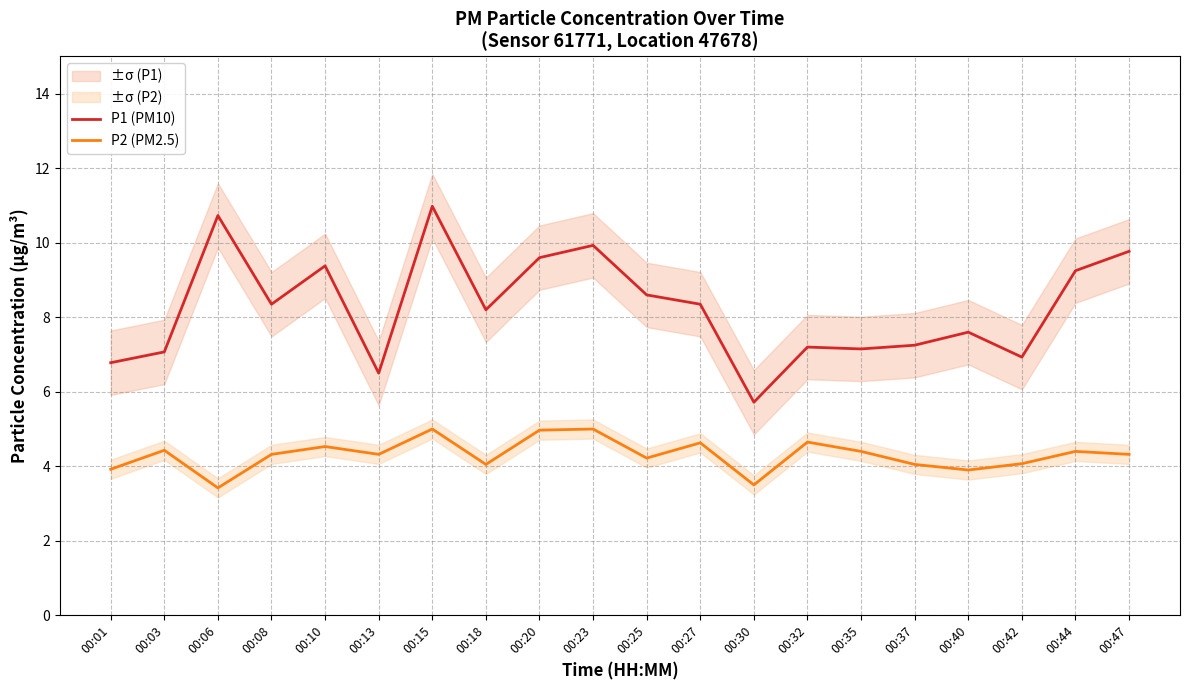

Reading right to left, what are all the values shown in this chart?

P1 (PM10): 00:47=9.8	00:44=9.2	00:42=6.9	00:40=7.6	00:37=7.2	00:35=7.2	00:32=7.2	00:30=5.7	00:27=8.3	00:25=8.6	00:23=9.9	00:20=9.6	00:18=8.2	00:15=11.0	00:13=6.5	00:10=9.4	00:08=8.3	00:06=10.7	00:03=7.1	00:01=6.8
P2 (PM2.5): 00:47=4.3	00:44=4.4	00:42=4.1	00:40=3.9	00:37=4.0	00:35=4.4	00:32=4.7	00:30=3.5	00:27=4.6	00:25=4.2	00:23=5.0	00:20=5.0	00:18=4.0	00:15=5.0	00:13=4.3	00:10=4.5	00:08=4.3	00:06=3.4	00:03=4.4	00:01=3.9